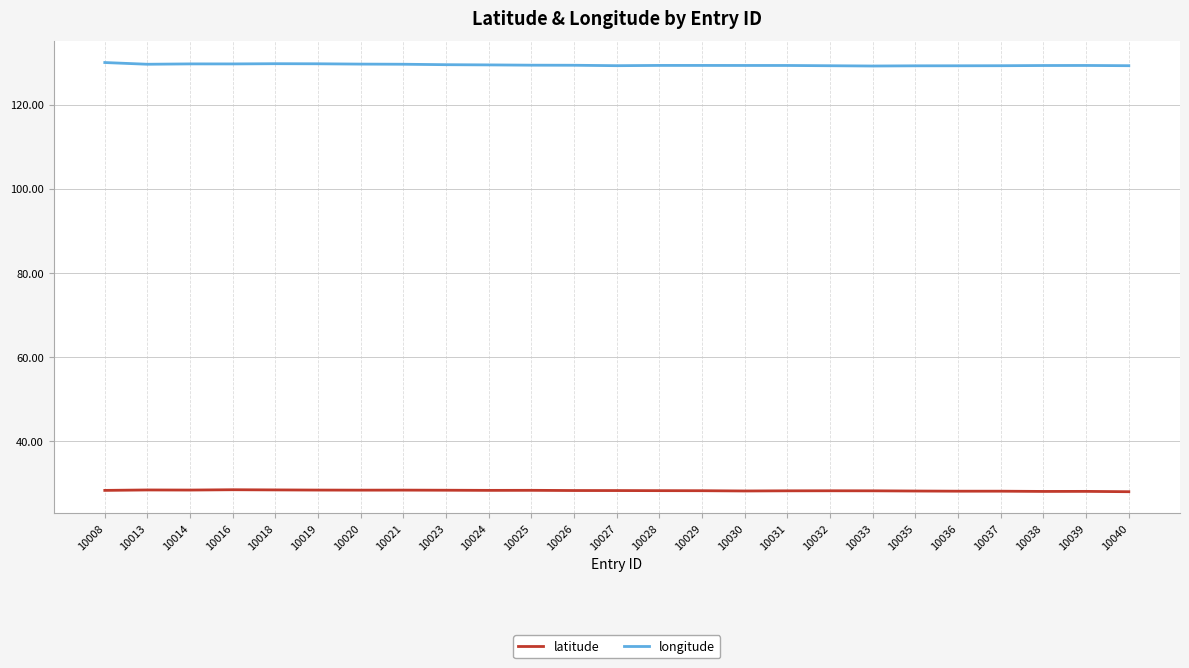

What are all the series names shown in the legend?

latitude, longitude